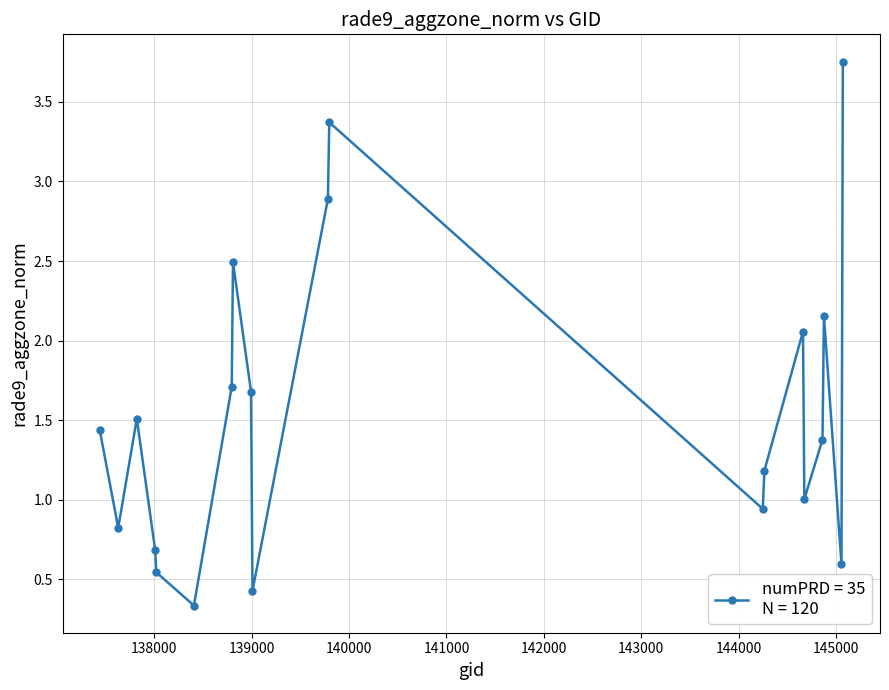

What is the sum of all values?

31.0